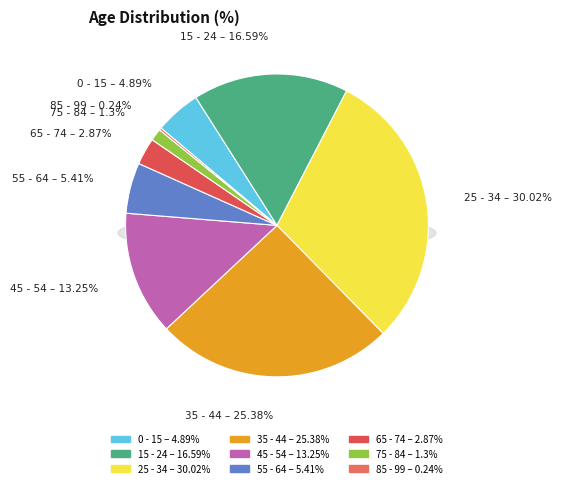

Does any single category account for the majority?

No